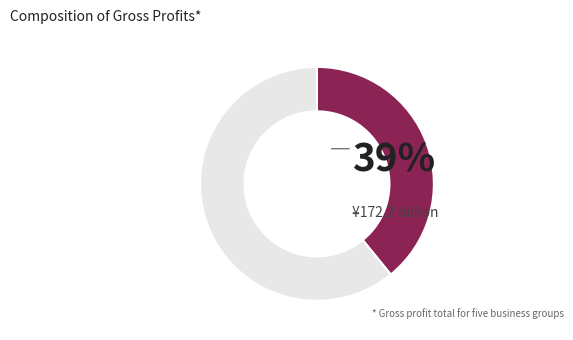

How many segments does this pie chart have?

2